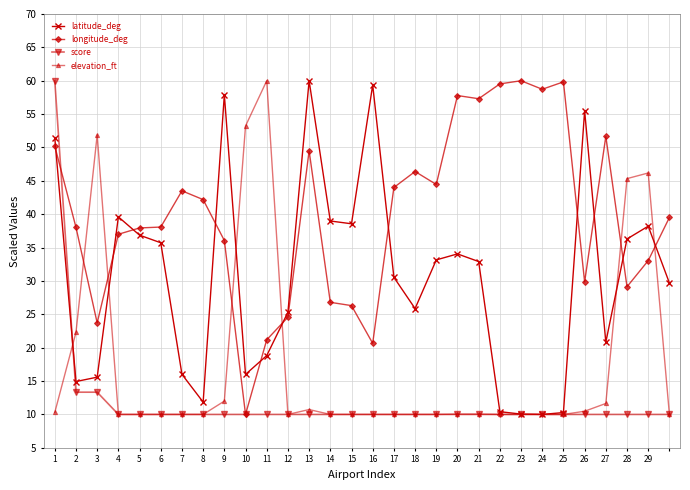

After their last crossing, which series has the higher values: longitude_deg or elevation_ft?

longitude_deg